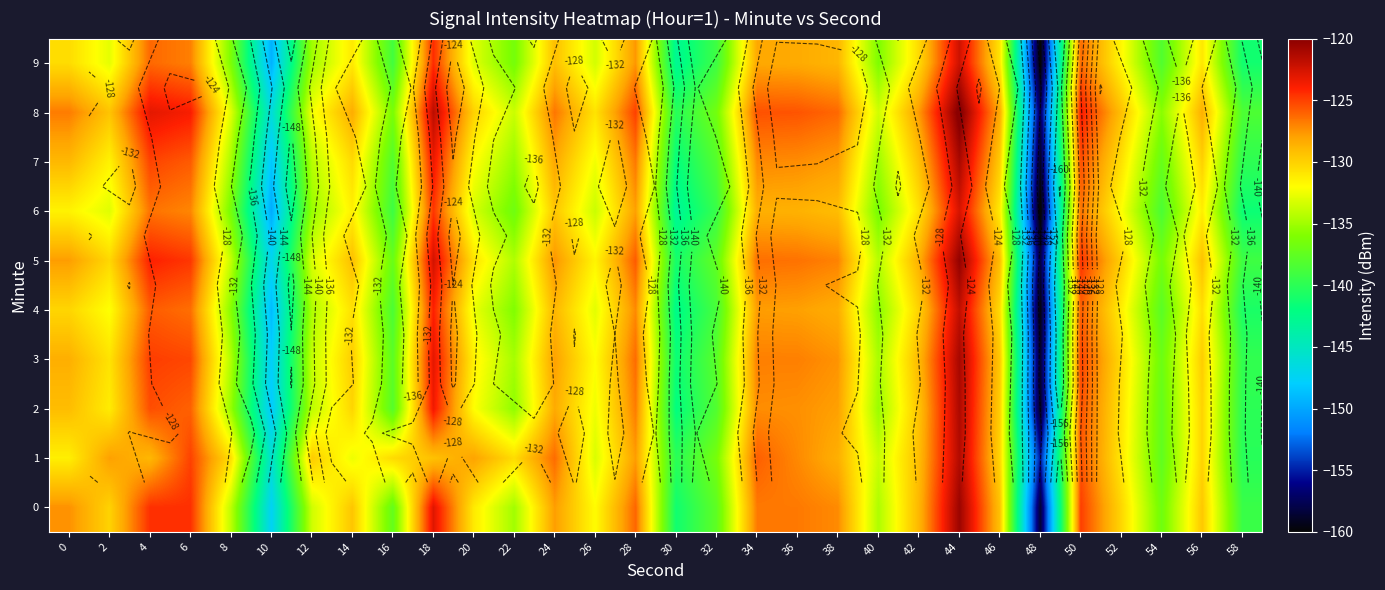

Where is 2 nearest to the value -140?

58